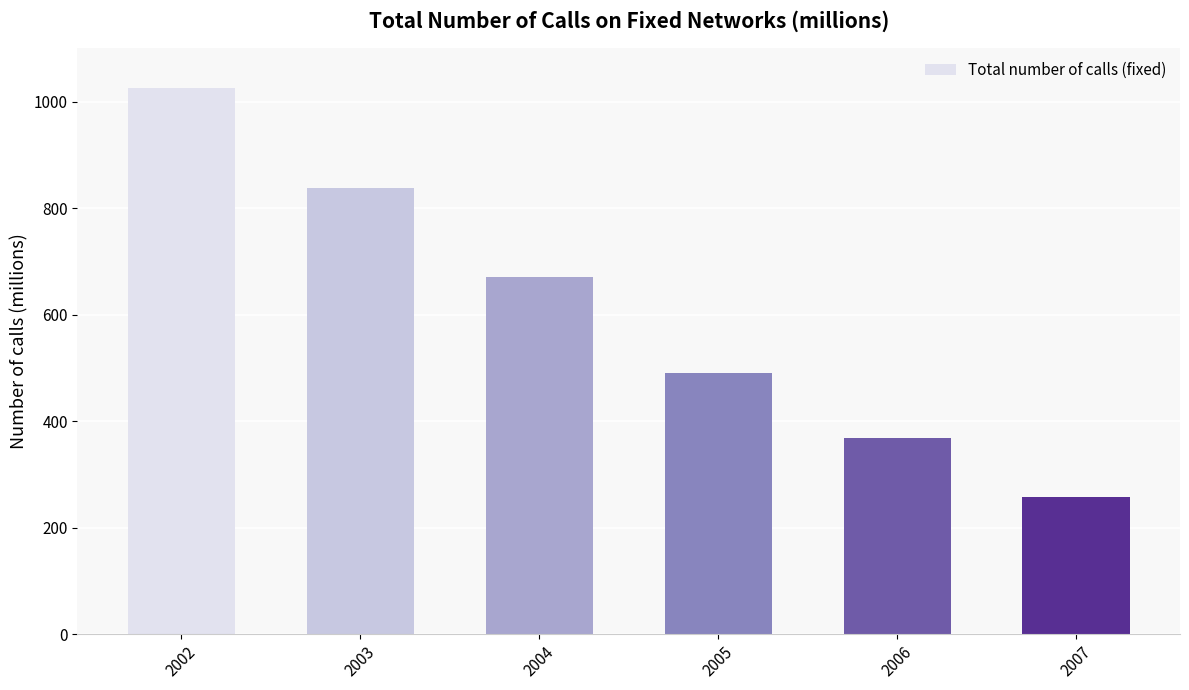

What is the smallest value displayed?

258